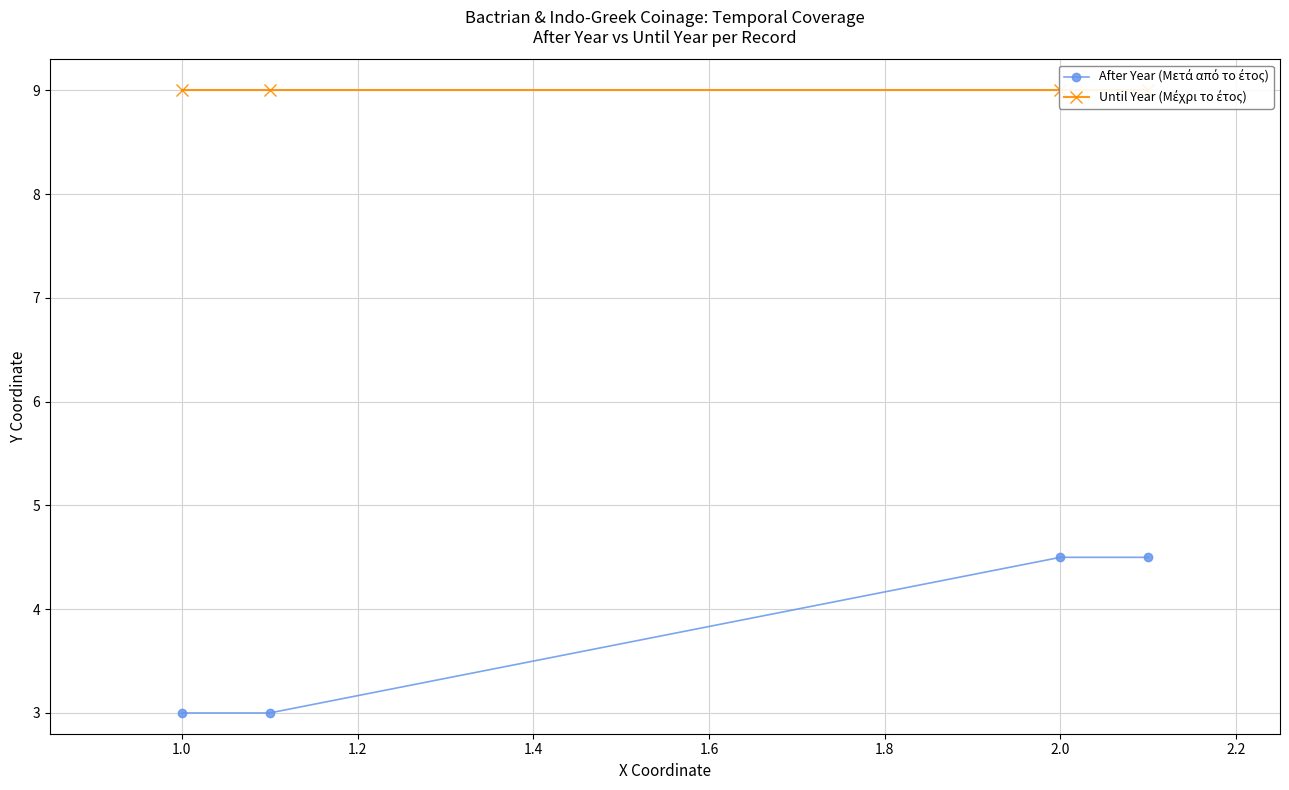

What is the difference between the maximum and minimum values in the After Year (Μετά από το έτος) series?

1.5